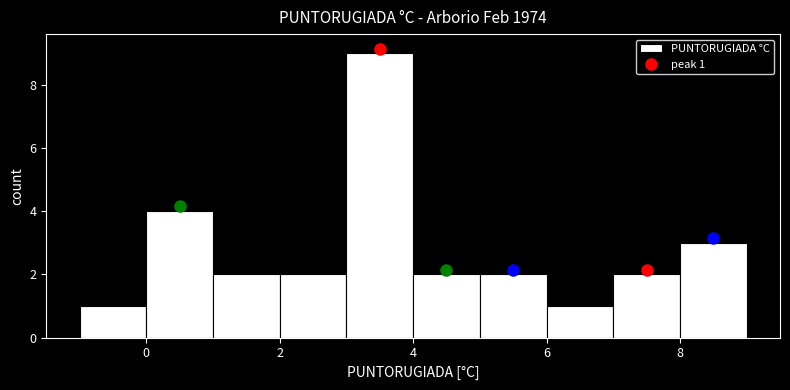

Over which range of the x-axis is the bar tallest?

3 to 4